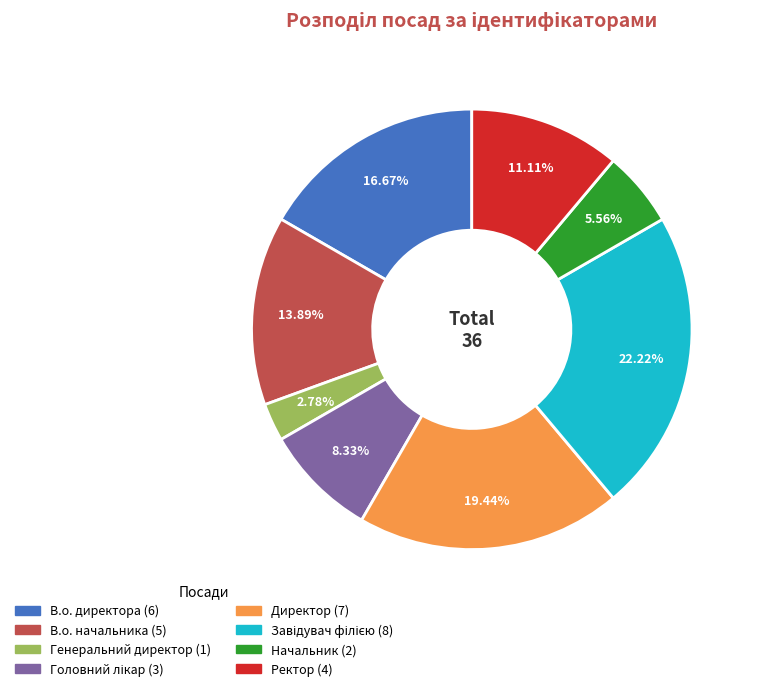

Between Генеральний директор and Начальник, which is larger?

Начальник